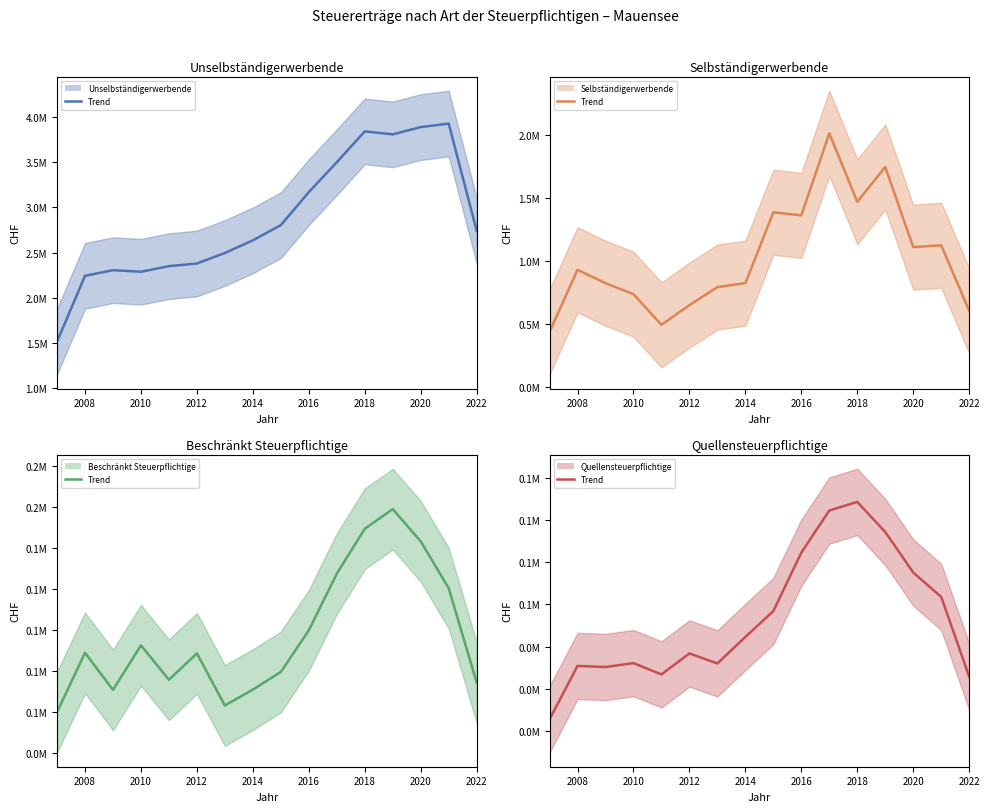

Which series changed the most between 2006 and 15?

Unselbständigerwerbende (trend)